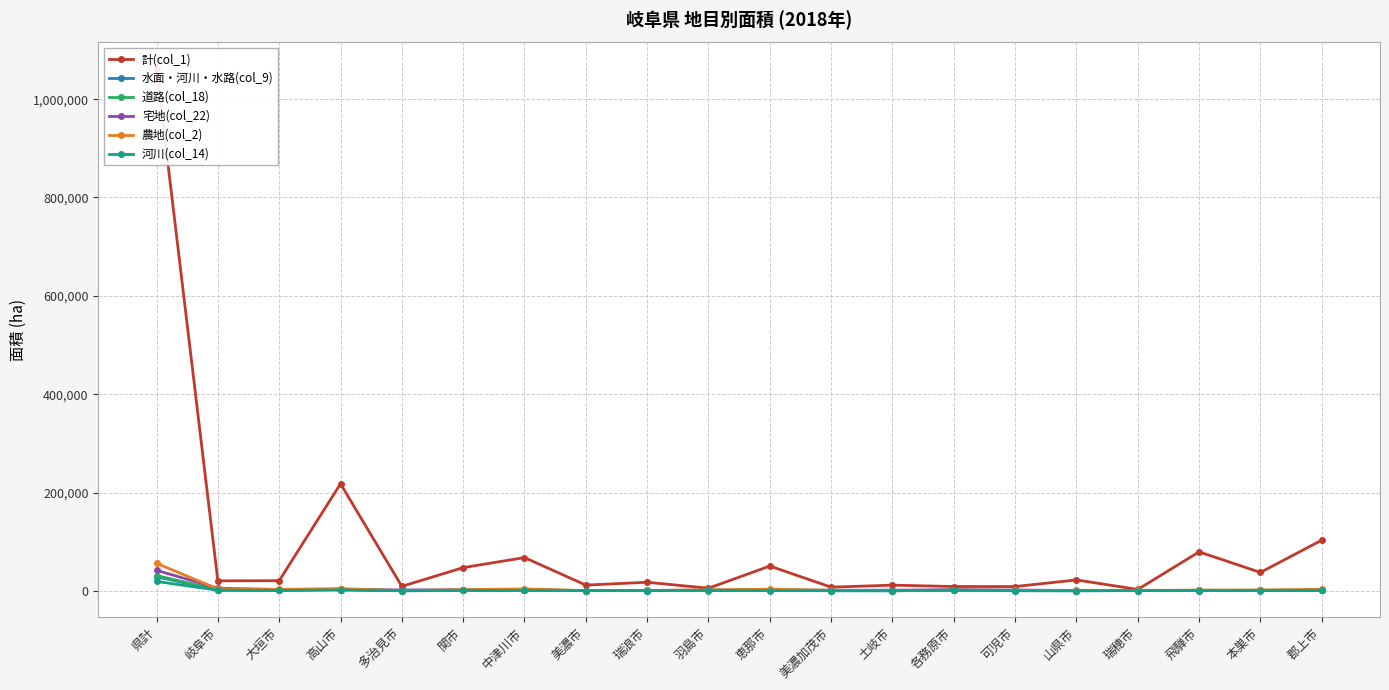

Reading left to right, list all the values displayed in this chart.

計(col_1): 1062129	20360	20657	217761	9125	47233	67645	11701	17486	5366	50424	7481	11602	8781	8757	22198	2819	79253	37465	103075
水面・河川・水路(col_9): 28698	1504	1062	2743	198	1047	1498	477	489	1135	1305	328	224	1401	388	217	558	1079	795	1168
道路(col_18): 31137	2049	1303	3333	657	1392	2135	343	651	670	1778	707	616	923	725	519	407	1047	776	2273
宅地(col_22): 41815	5389	2713	2439	1843	2057	2191	575	949	1337	1642	1140	1426	2384	1682	686	823	682	848	1345
農地(col_2): 55947	3950	2908	4620	203	2453	3963	450	805	2019	3345	1234	227	1526	863	1113	978	1410	1896	2894
河川(col_14): 19115	1267	825	1682	139	830	763	454	334	1017	452	231	169	1326	258	139	506	602	645	974